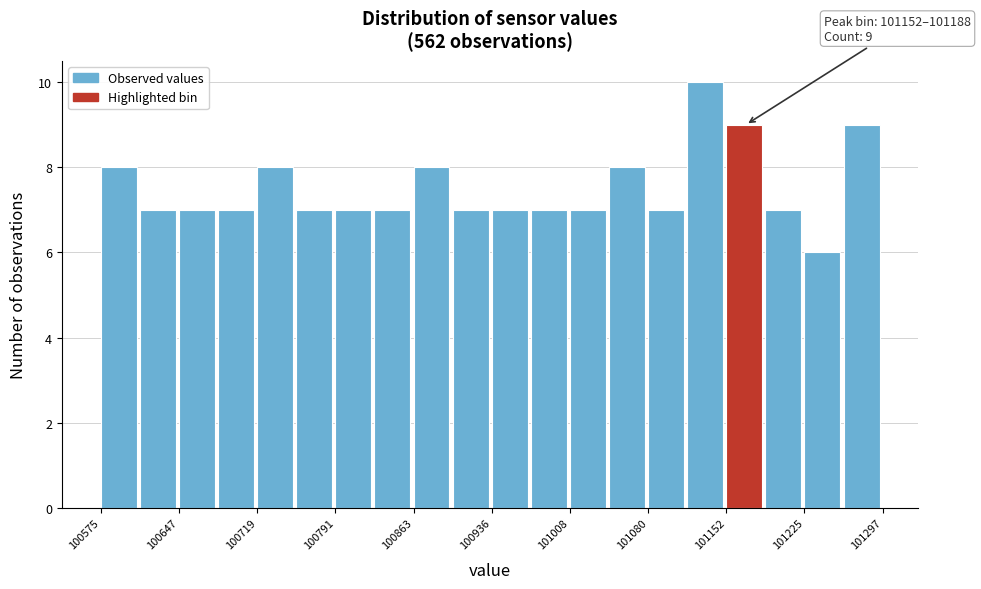

Around what value on the x-axis is the tallest bar? Give the approximate position of its centre, as read against the axis.

101130